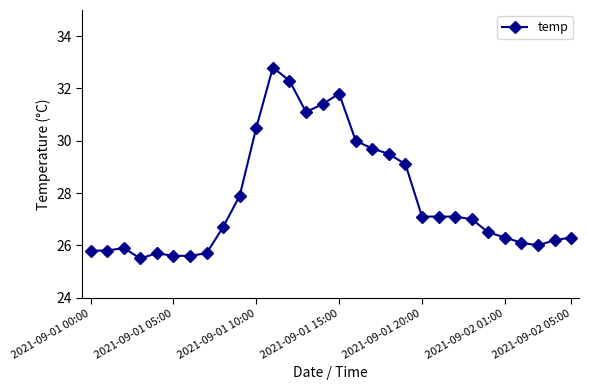

True or false: there are more than 1 points higher than both neighbors.

True